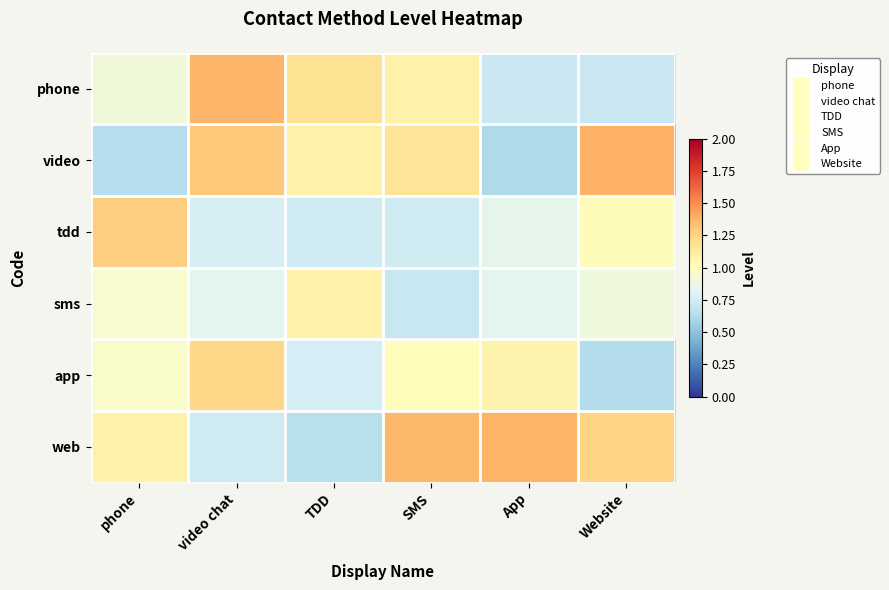

What is the smallest value displayed?

0.6